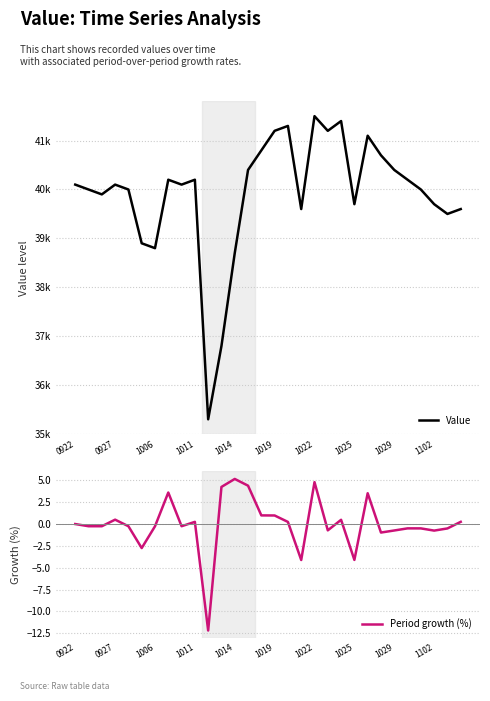

True or false: Period growth (%) has a value of -12.2 at 10.

True